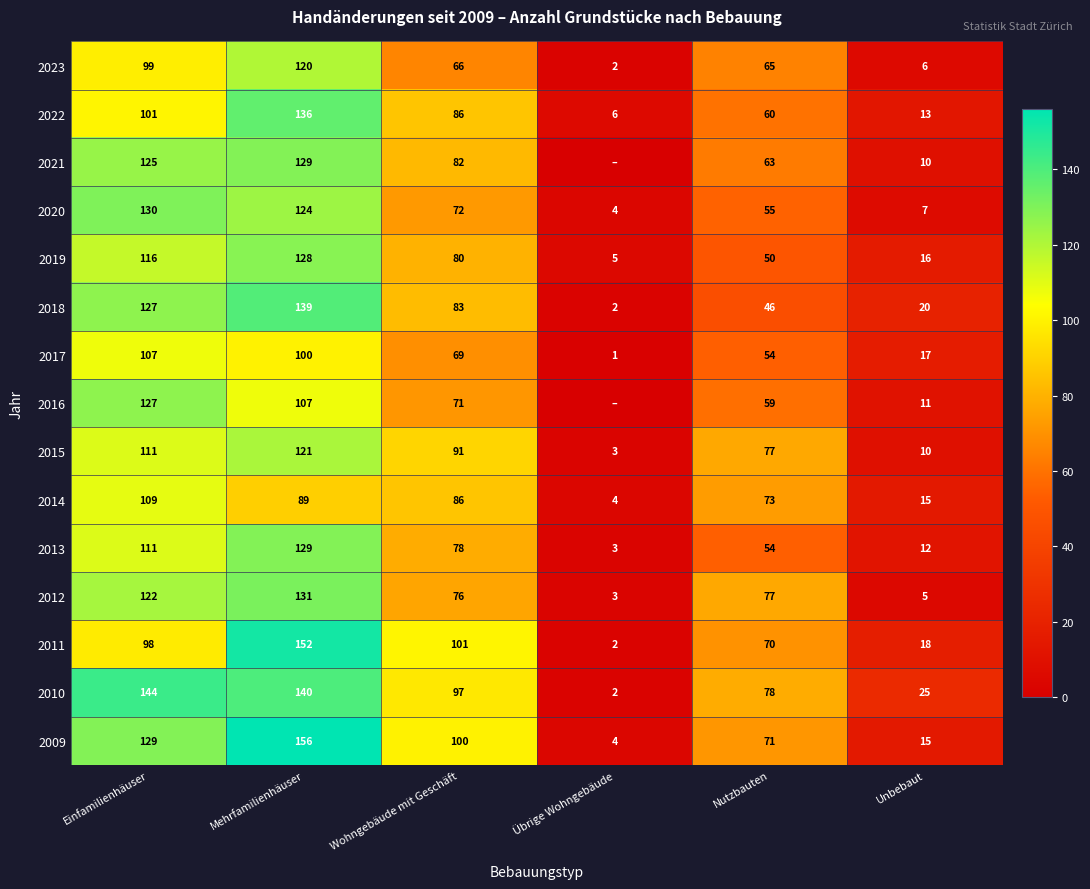

What is the total value across all series at Unbebaut?

200